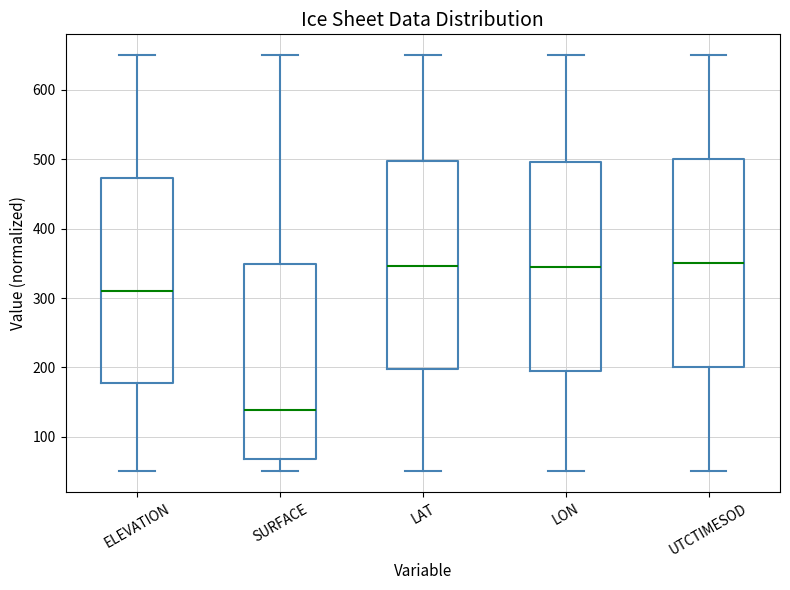

Which box's median line is the lowest?

SURFACE